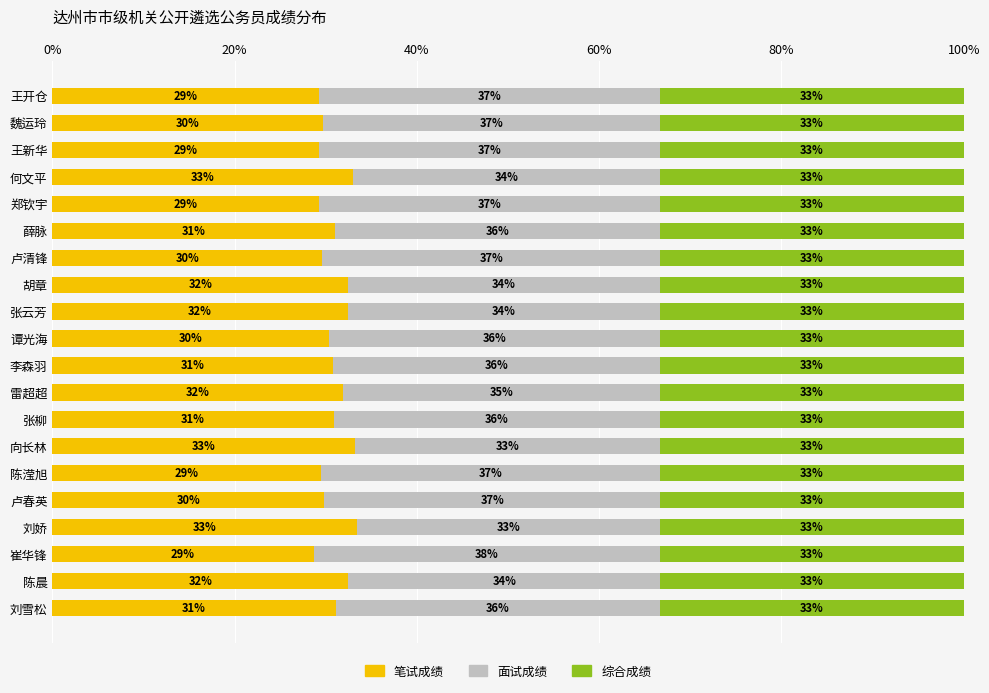

The 笔试成绩 series shows 17.7 at 薛脉. True or false?

False